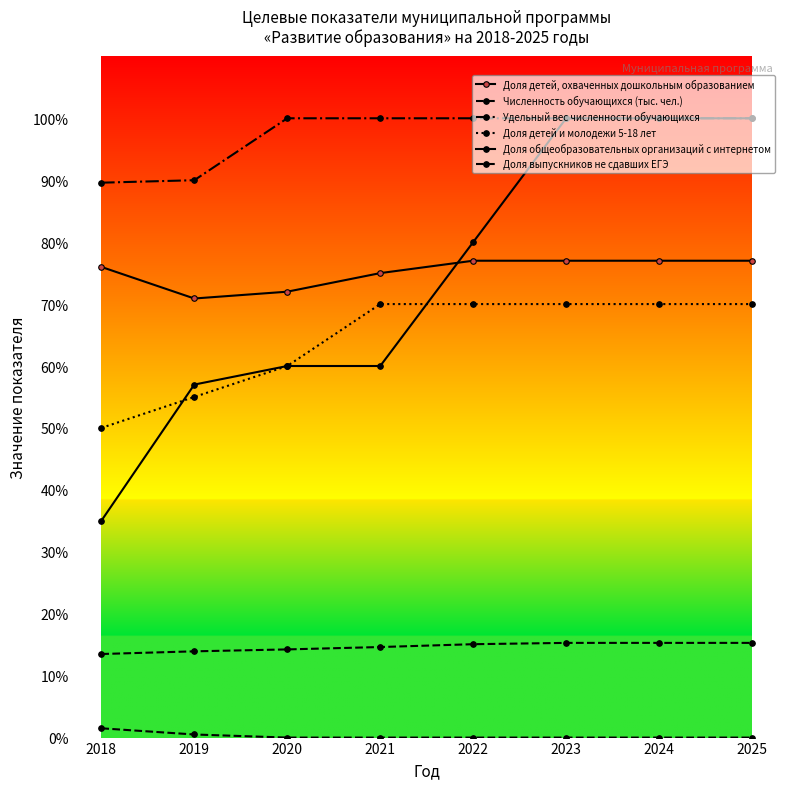

What is the total value across all series at 2022?

342.1